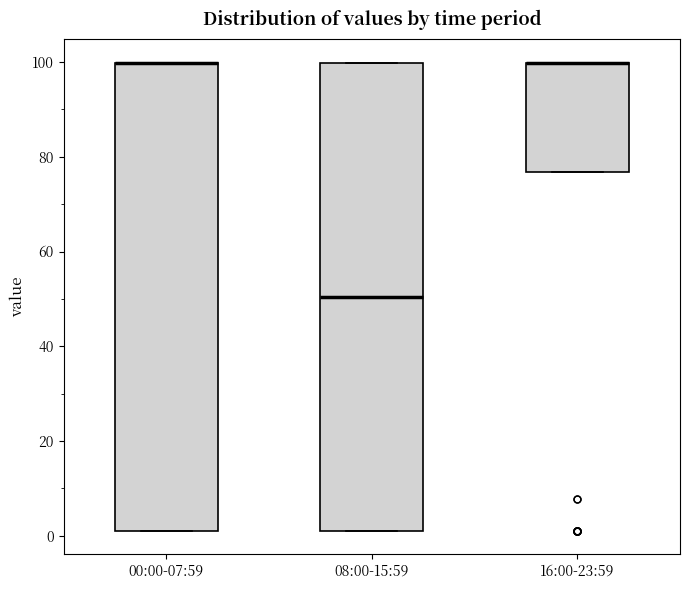

Reading left to right, read every box against the y-axis: the position of its median line, the range the box covers, and the ends of its whiskers. The values are not printed on the chart, so give them approximately, as read against the axis.

00:00-07:59: median 100 (drawn on the box's upper edge), box 2 to 100, whiskers 2 to 100
08:00-15:59: median 50, box 2 to 100, whiskers 2 to 100
16:00-23:59: median 100 (drawn on the box's upper edge), box 76 to 100, whiskers 76 to 100